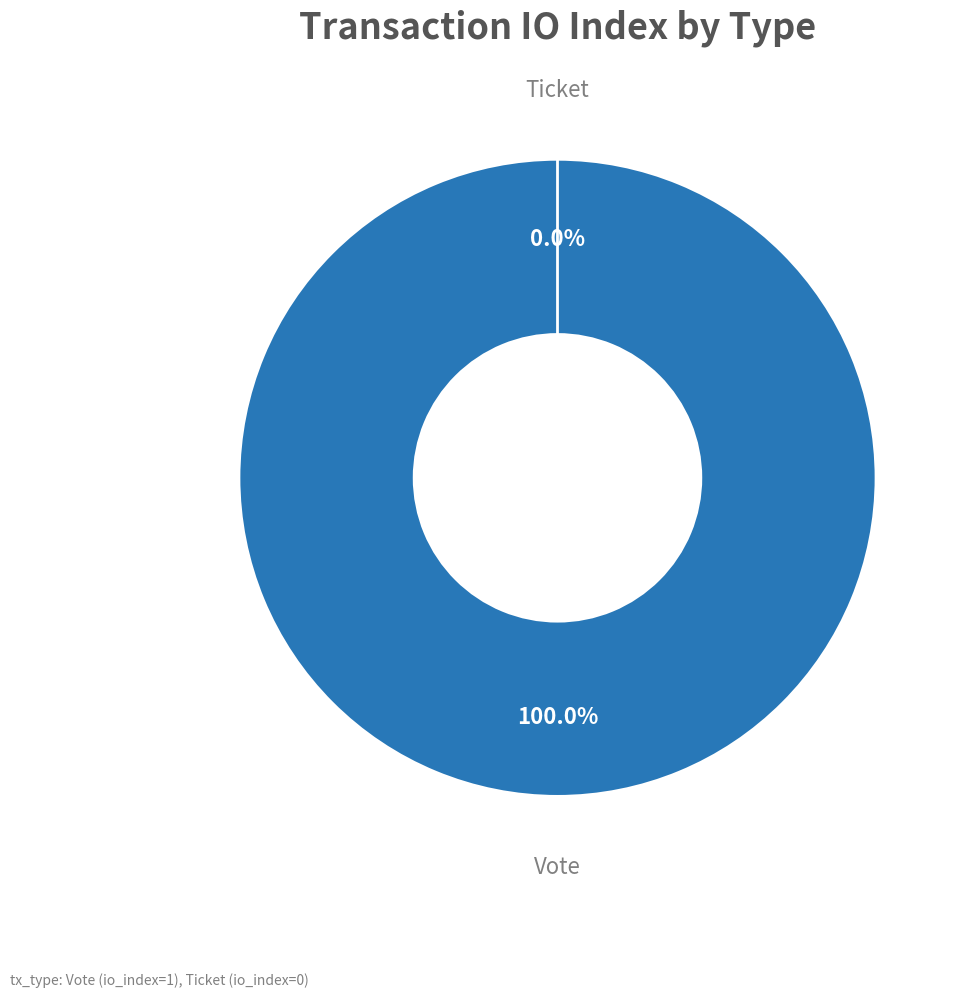

To the nearest percent, what is the average slice percentage?

50%